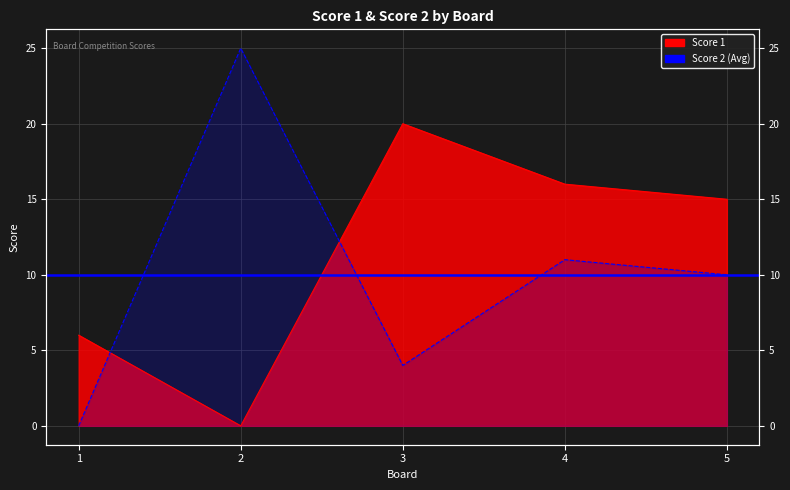

List the series in order of their peak value, highest first.

Score 2, Score 1